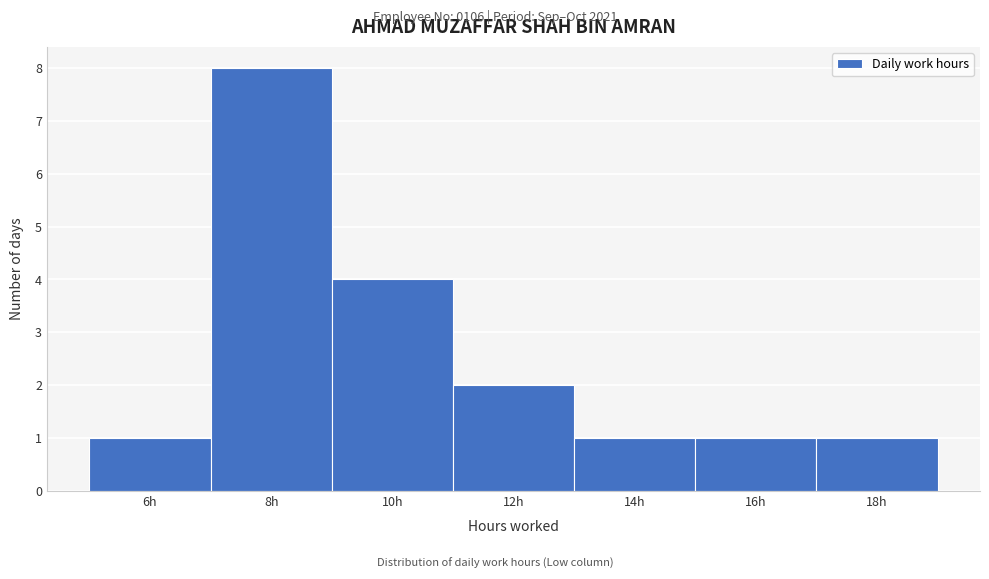

Reading right to left, what are all the values shown in this chart?

1	1	1	2	4	8	1